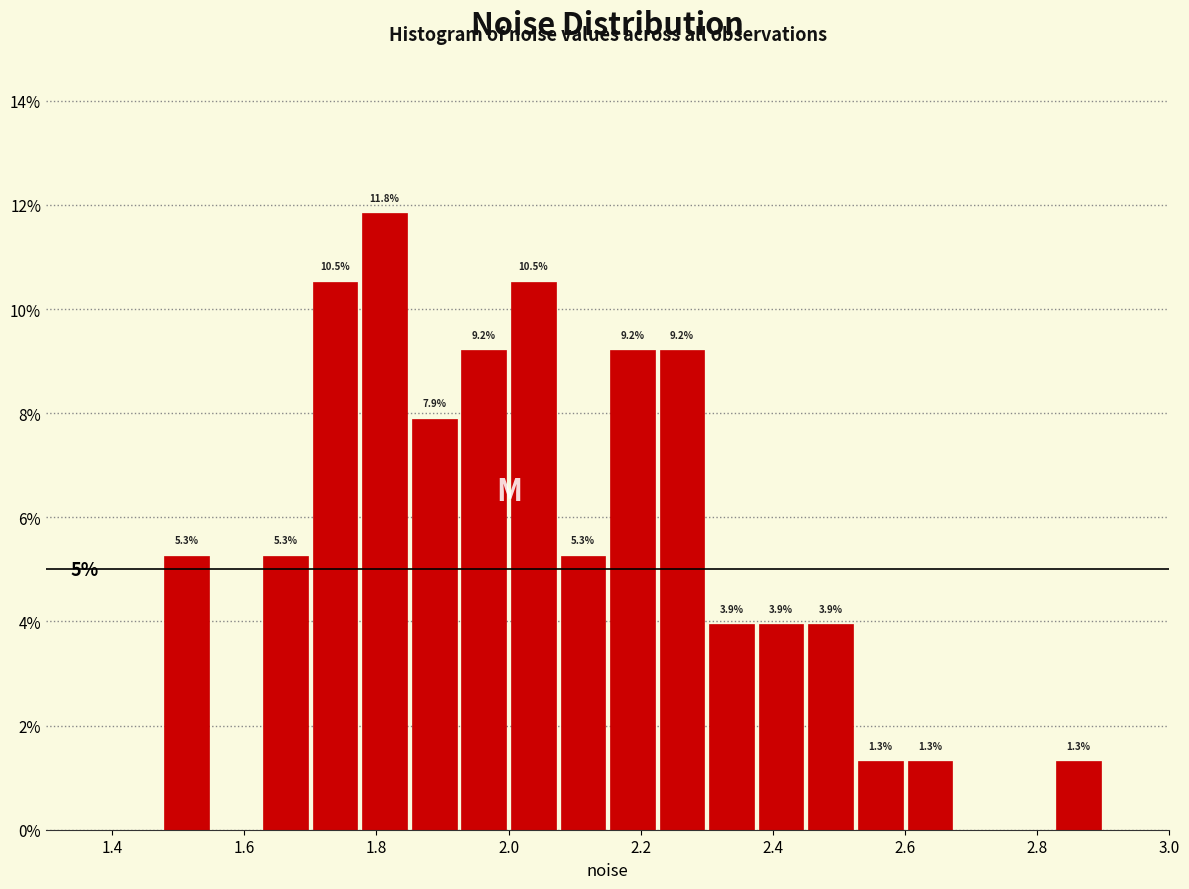

Read against the x-axis, roughly where is the centre of the tallest bar?

1.82